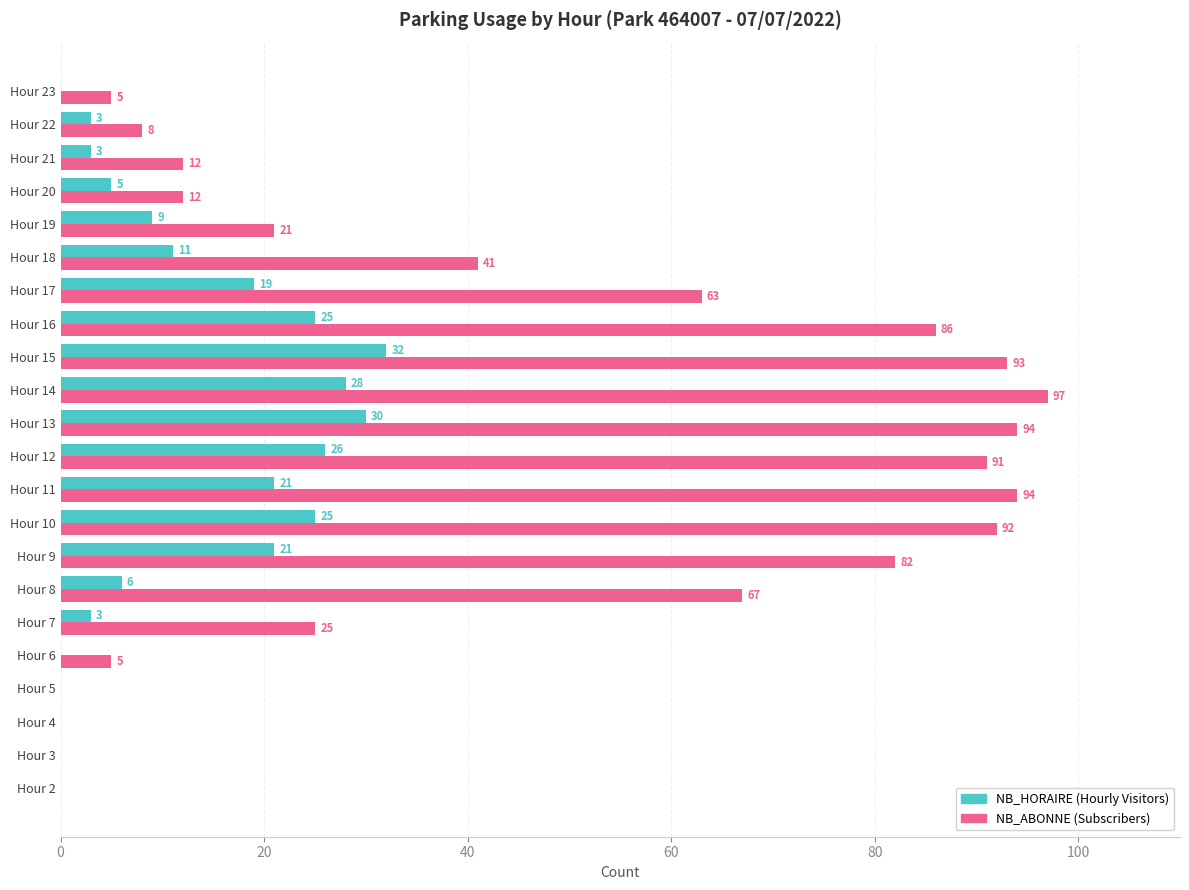

What is the maximum value shown in the chart?

97